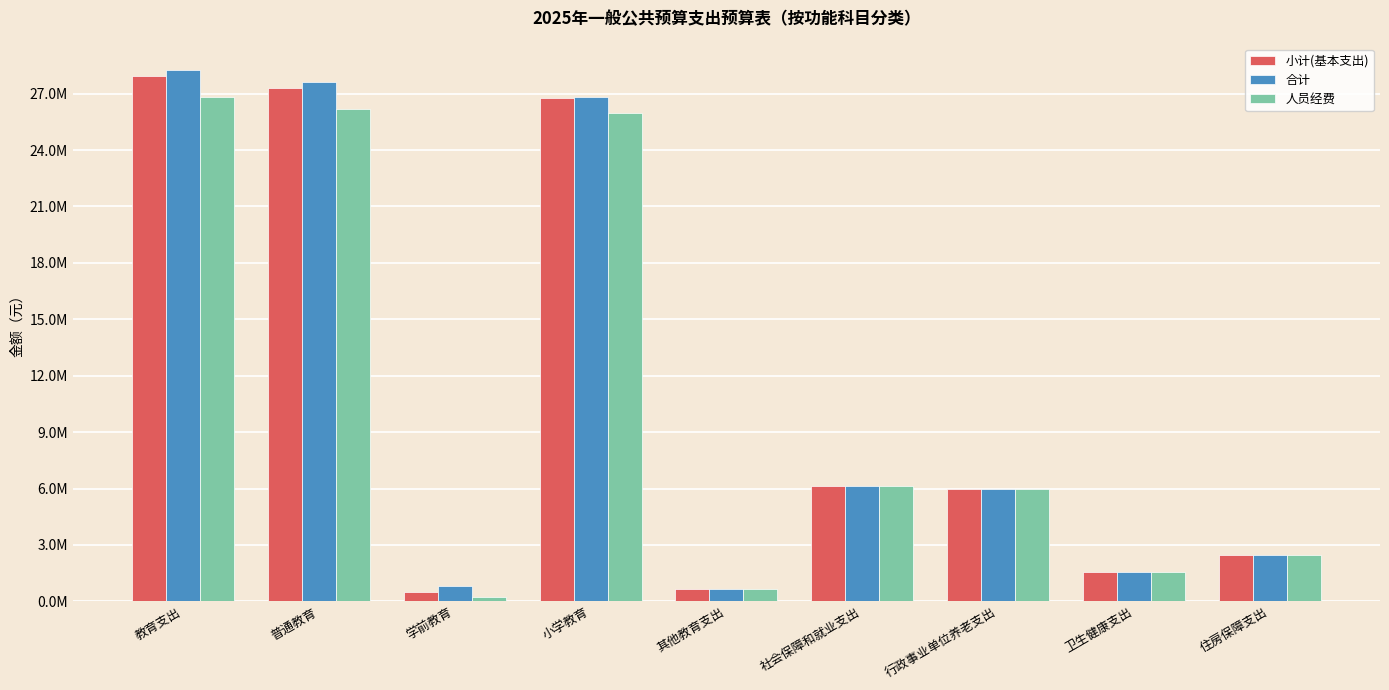

Reading left to right, what are all the values shown in this chart?

小计(基本支出): 教育支出=27913264.8	普通教育=27271096.8	学前教育=522580.0	小学教育=26748516.8	其他教育支出=642168.0	社会保障和就业支出=6109432.1	行政事业单位养老支出=5980154.2	卫生健康支出=1565468.9	住房保障支出=2461309.9
合计: 教育支出=28253334.1	普通教育=27611166.1	学前教育=818141.5	小学教育=26793024.6	其他教育支出=642168.0	社会保障和就业支出=6109432.1	行政事业单位养老支出=5980154.2	卫生健康支出=1565468.9	住房保障支出=2461309.9
人员经费: 教育支出=26826260.4	普通教育=26184092.4	学前教育=224454.8	小学教育=25959637.6	其他教育支出=642168.0	社会保障和就业支出=6109432.1	行政事业单位养老支出=5980154.2	卫生健康支出=1565468.9	住房保障支出=2461309.9